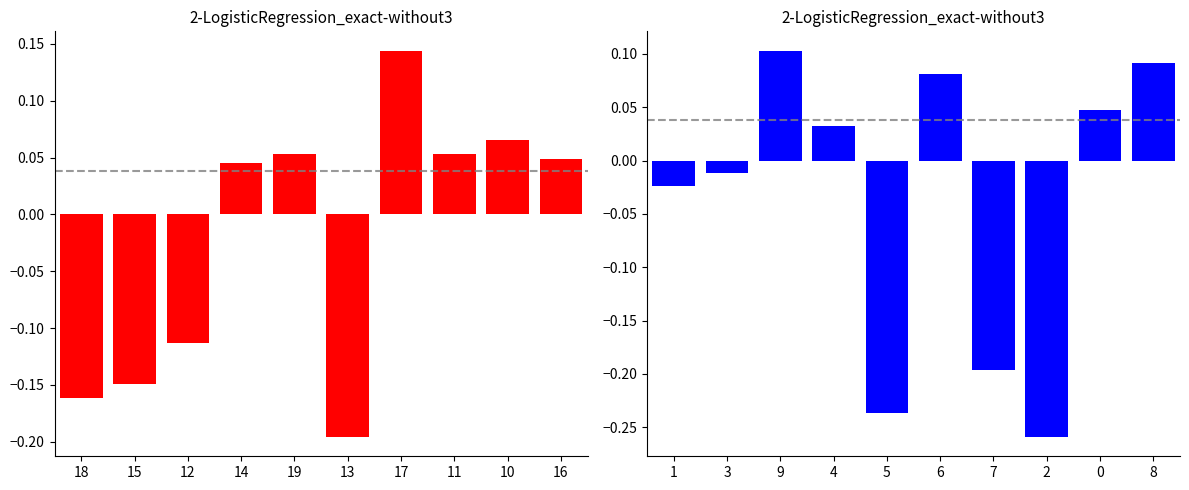

Which label corresponds to the largest value in the chart?

17